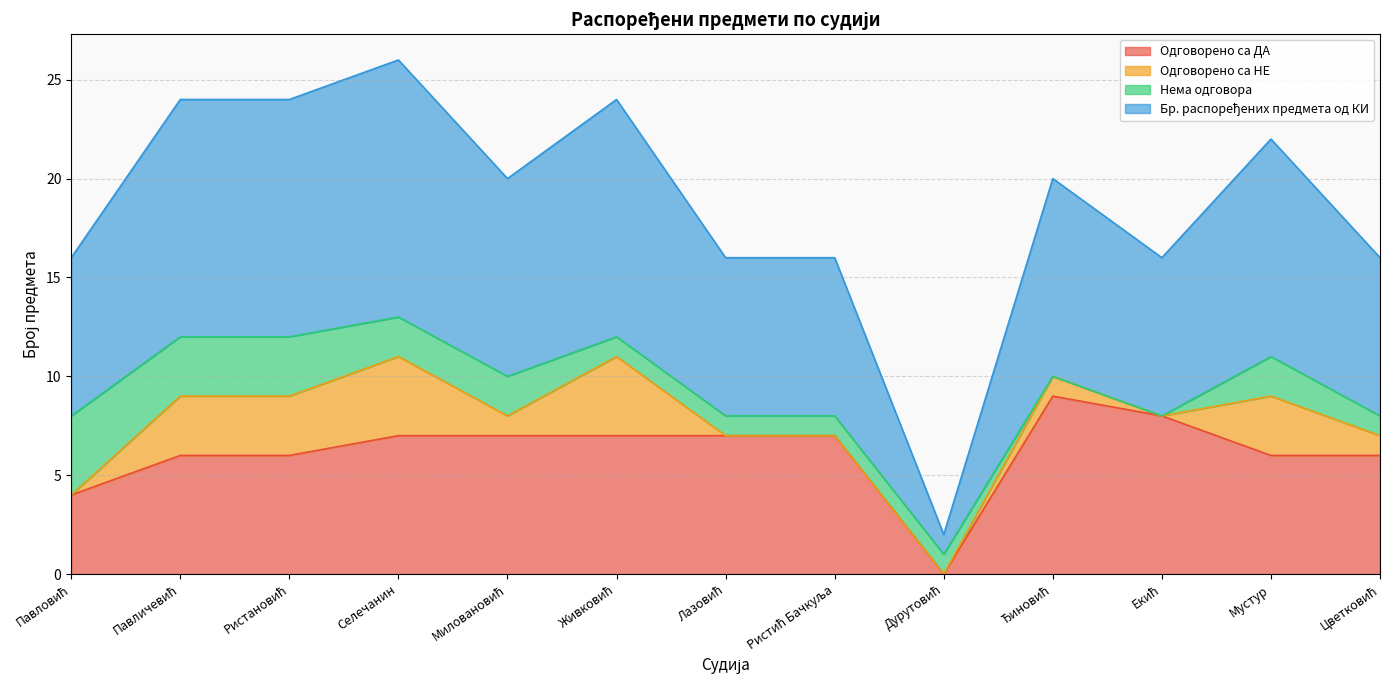

What is the sum of all Одговорено са ДА values?

80